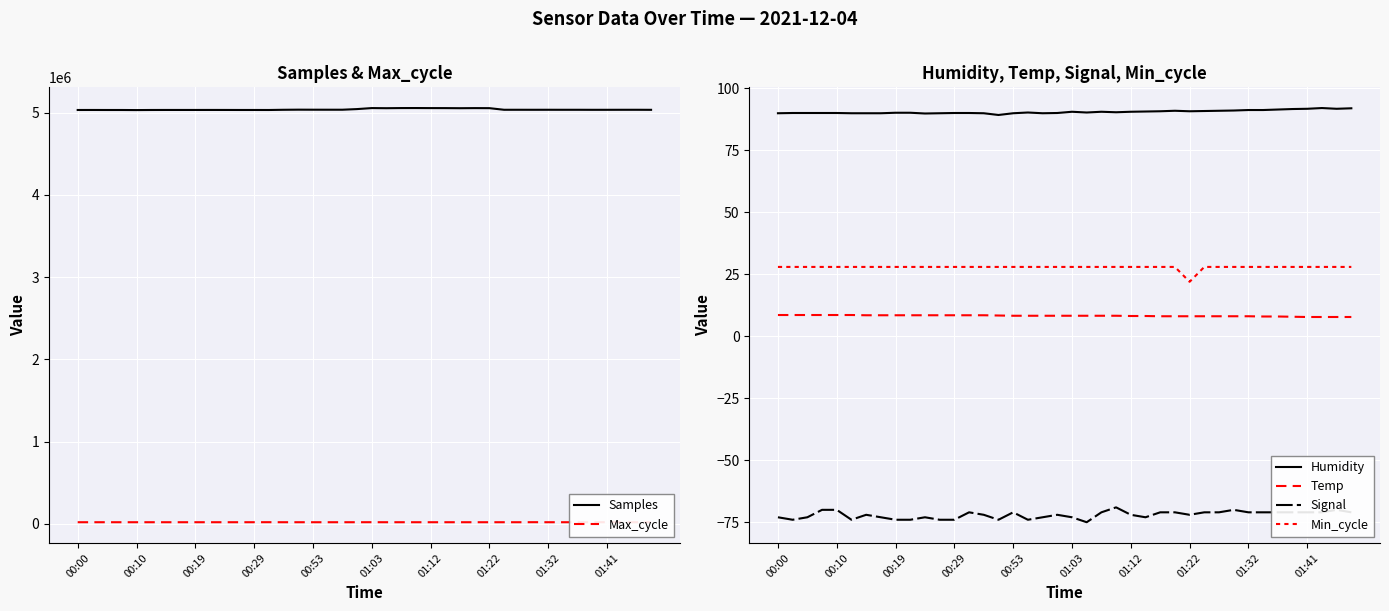

What is the minimum value for Samples?

5031593